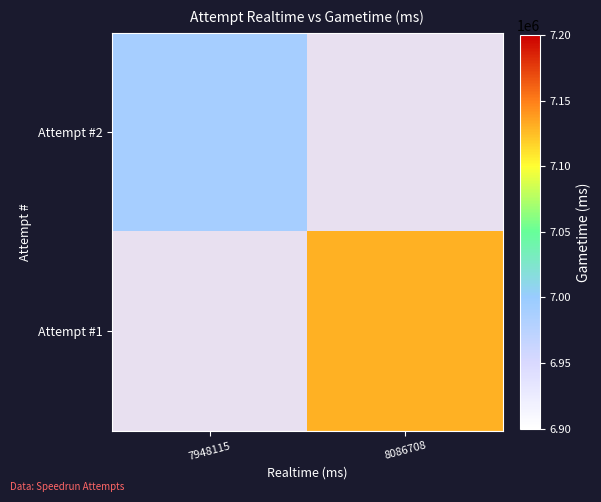

List the series in order of their overall mean, lowest first.

Attempt #2, Attempt #1